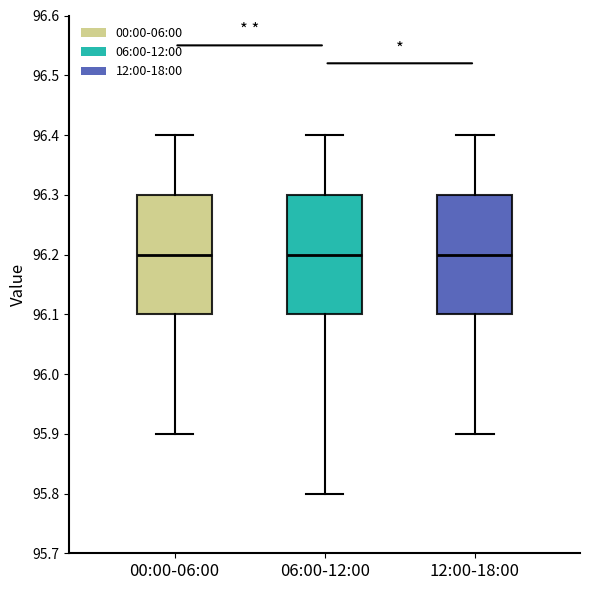

Reading left to right, transcribe this box plot: for each box, give where its median line is, the range the box spans, and where its two whiskers end, as read against the y-axis. The values are not printed on the chart, so give them approximately, as read against the axis.

00:00-06:00: median 96.2, box 96.1 to 96.3, whiskers 95.9 to 96.4
06:00-12:00: median 96.2, box 96.1 to 96.3, whiskers 95.8 to 96.4
12:00-18:00: median 96.2, box 96.1 to 96.3, whiskers 95.9 to 96.4